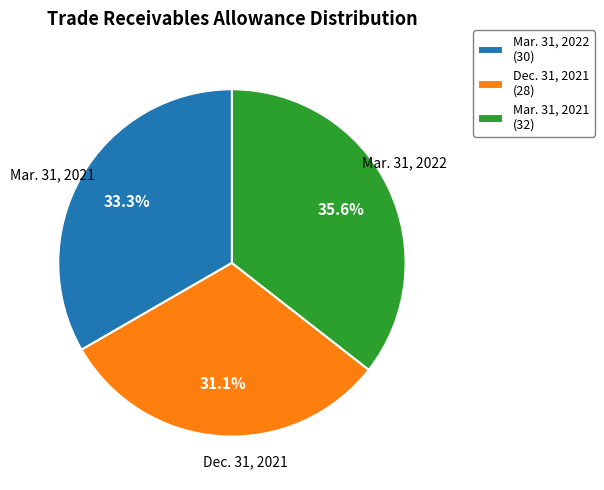

What percentage is the Mar. 31, 2022 slice, to the nearest percent?

33%